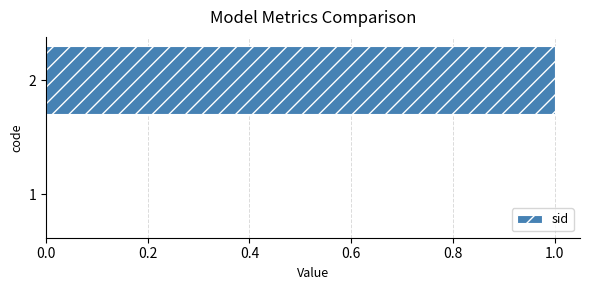

Count the number of categories in the chart.

2